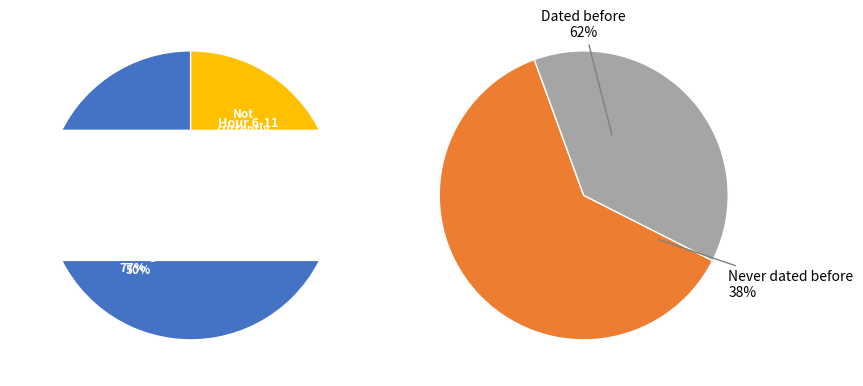

Is it true that 0 is 24% of the pie?

True